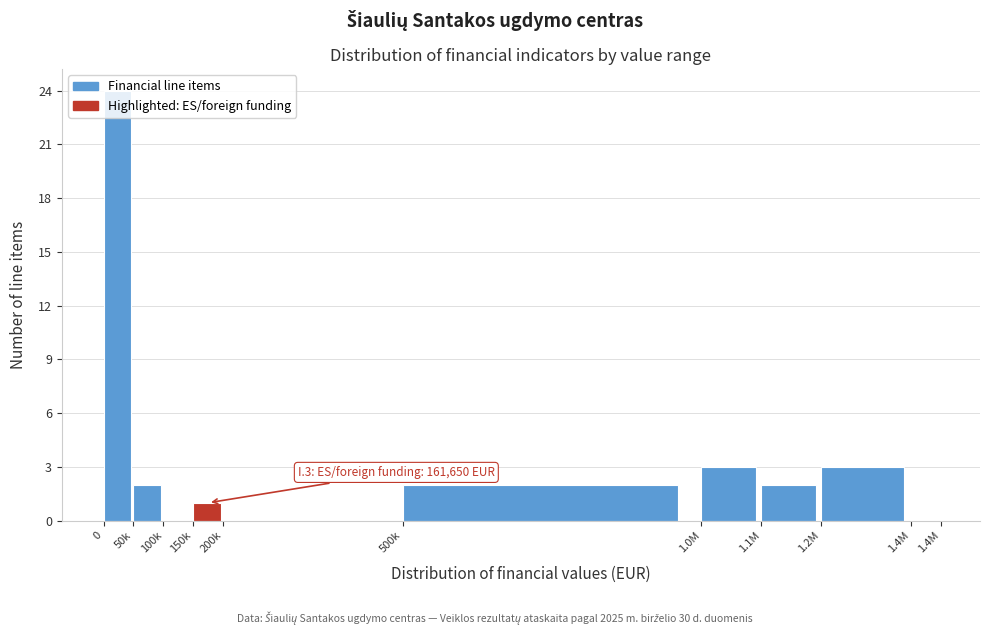

What is the sum of all values?

37